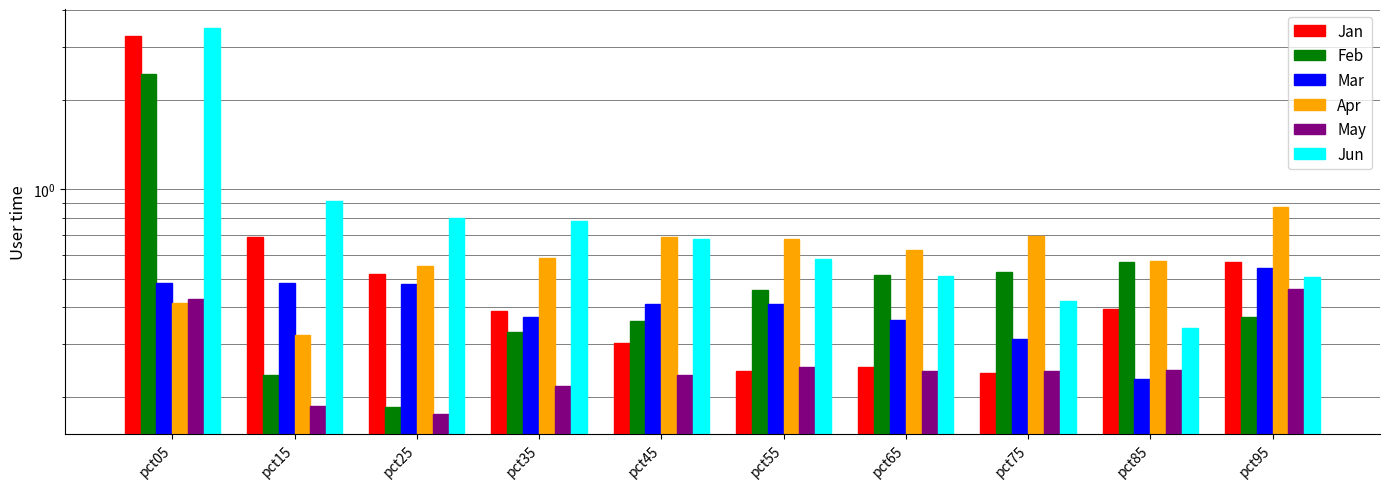

How many May values are between 0 and 1?

10